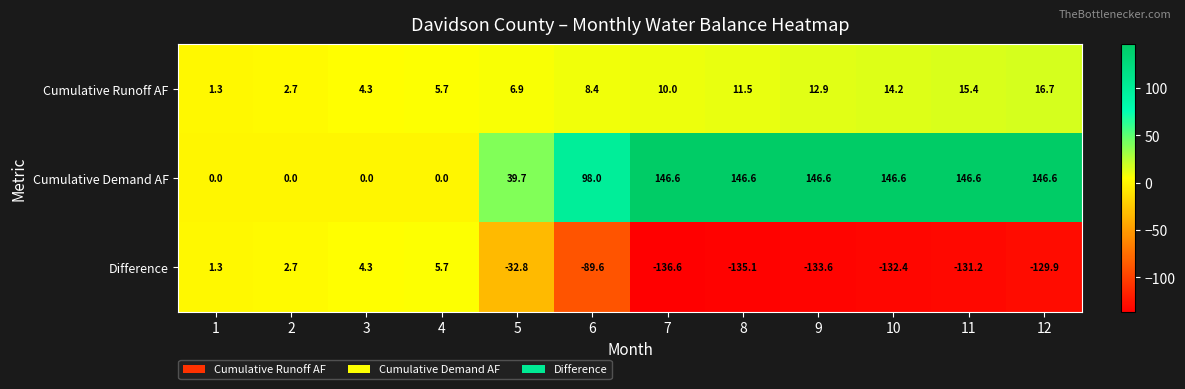

At how many categories does at least one series exceed 0?

12